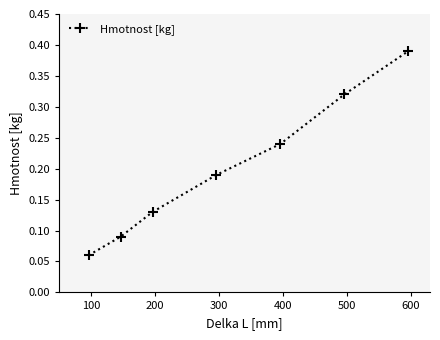

Count the values in the range 0 to 1.

7